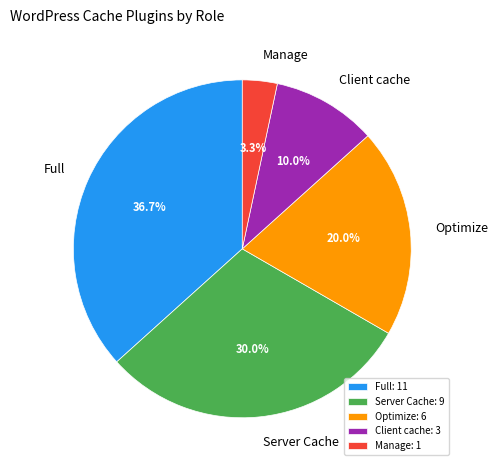

Rank the categories by value from highest to lowest.

Full, Server Cache, Optimize, Client cache, Manage